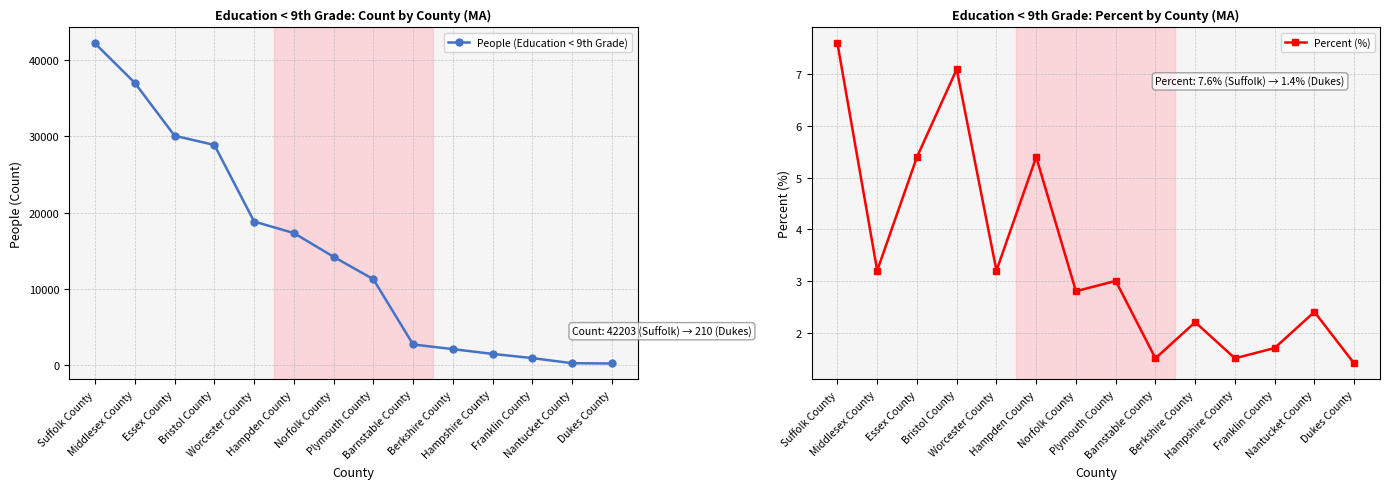

The value of Percent (%) at Norfolk County is 2.8. True or false?

True